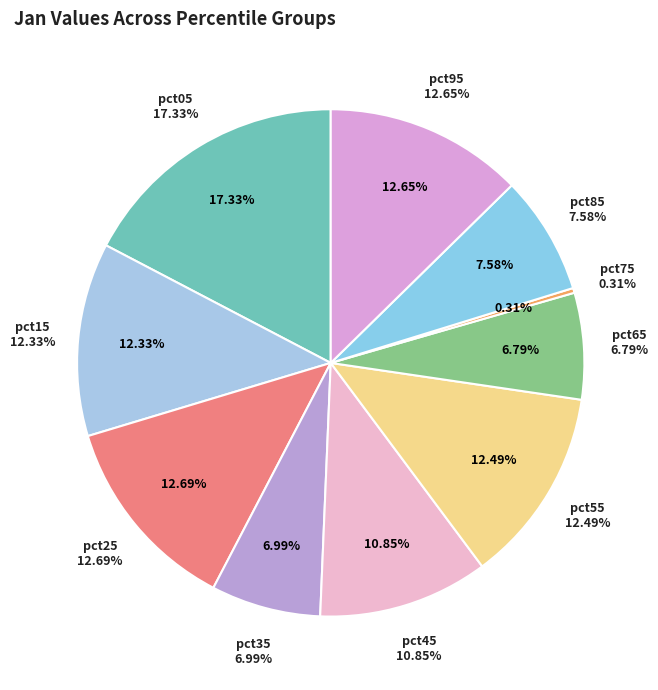

Is the sum of pct55 and pct05 greater than half?

No